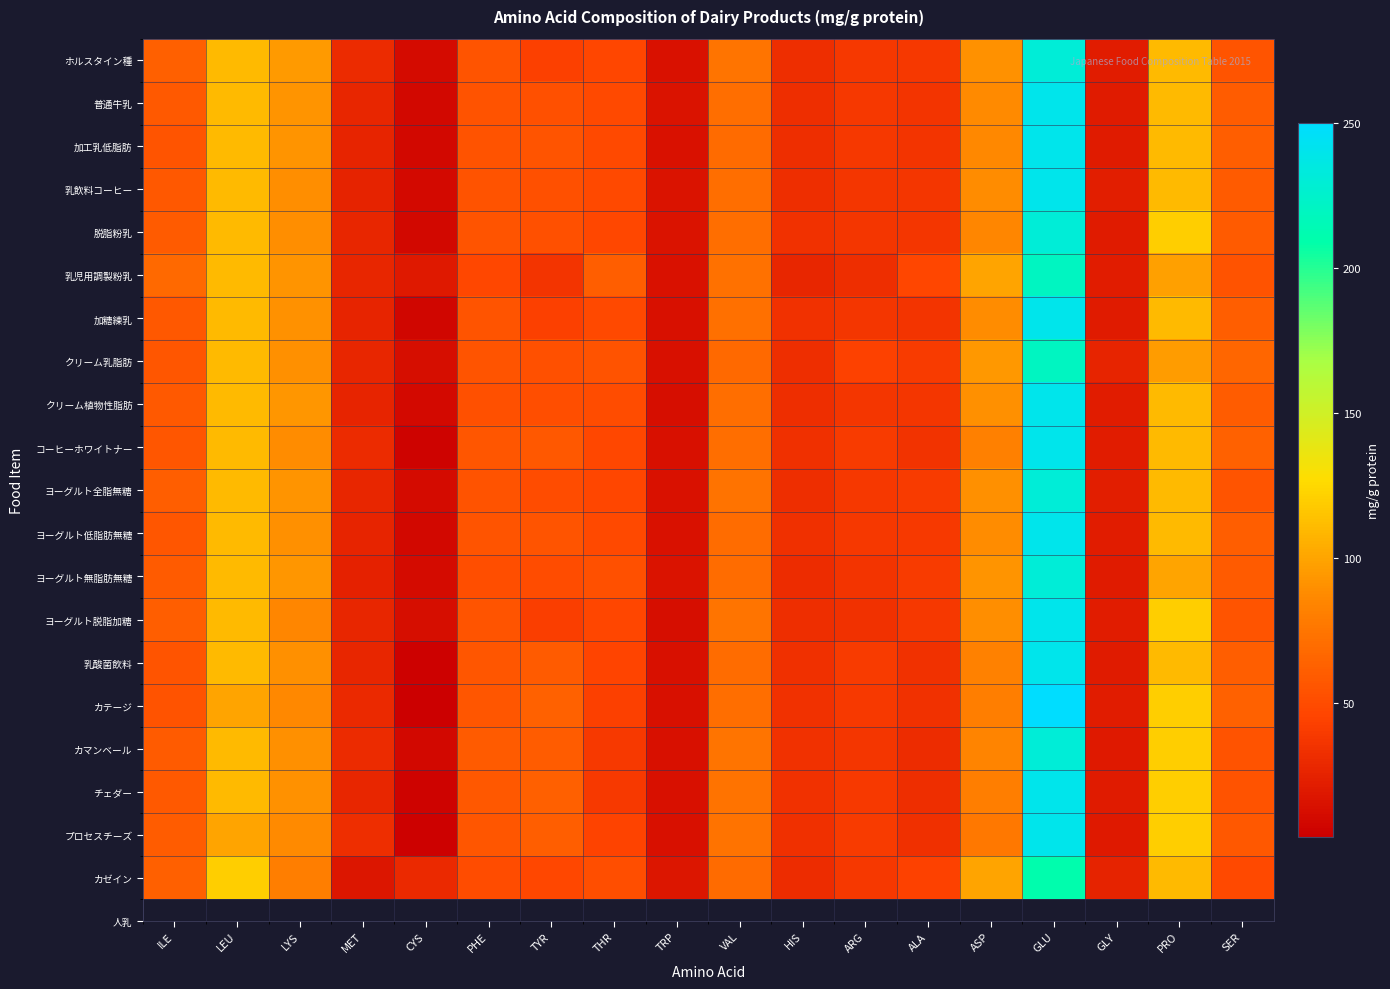

At which category is the sum across all series the highest?

GLU